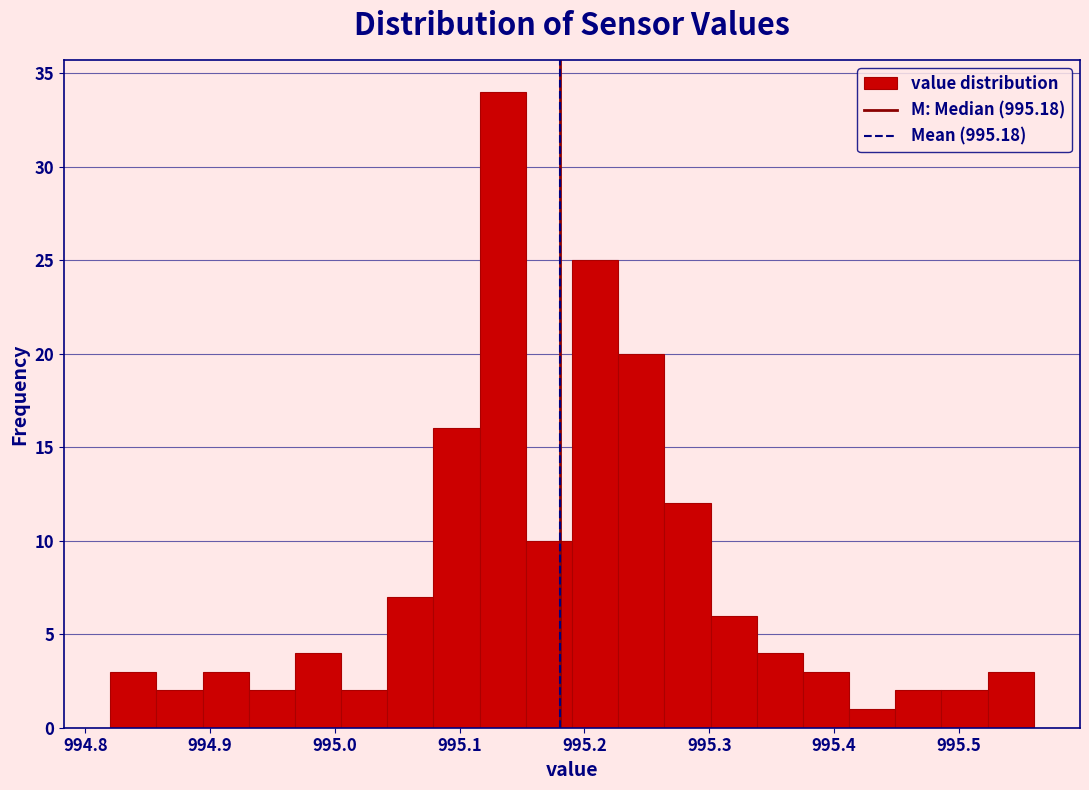

Read against the x-axis, roughly where is the centre of the tallest bar?

995.13